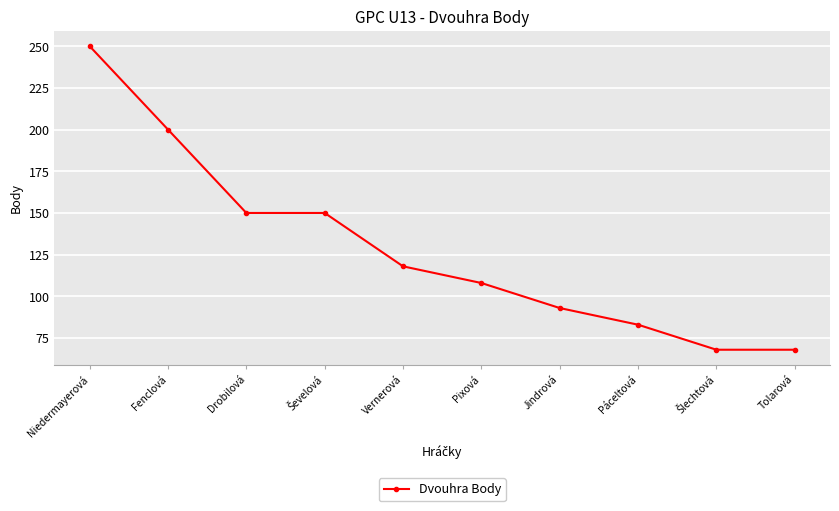

How many lines are shown in the chart?

1